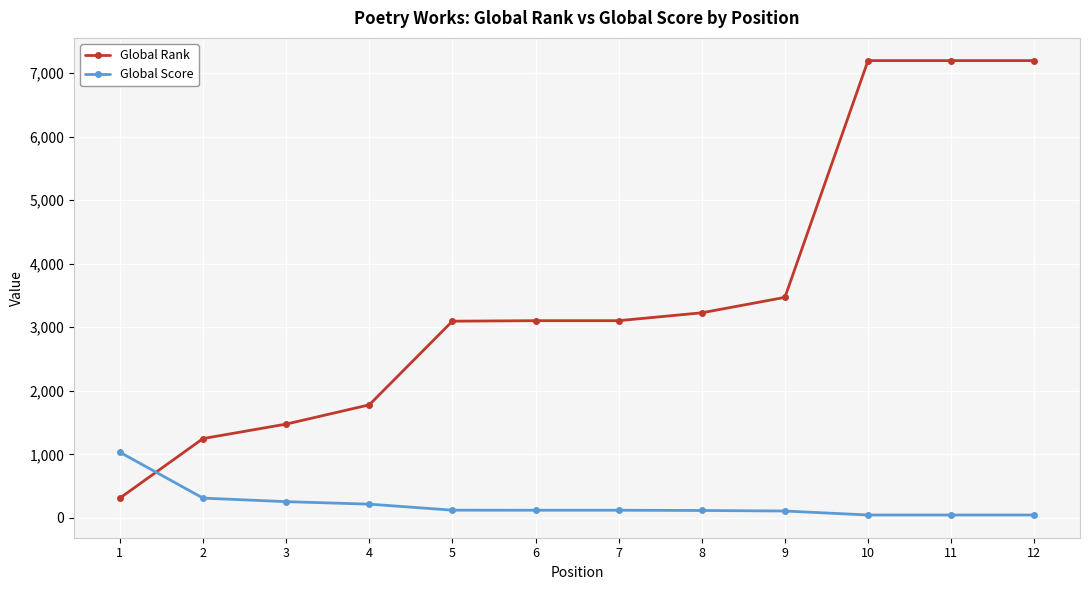

The value of Global Rank at 11 is 2725. True or false?

False